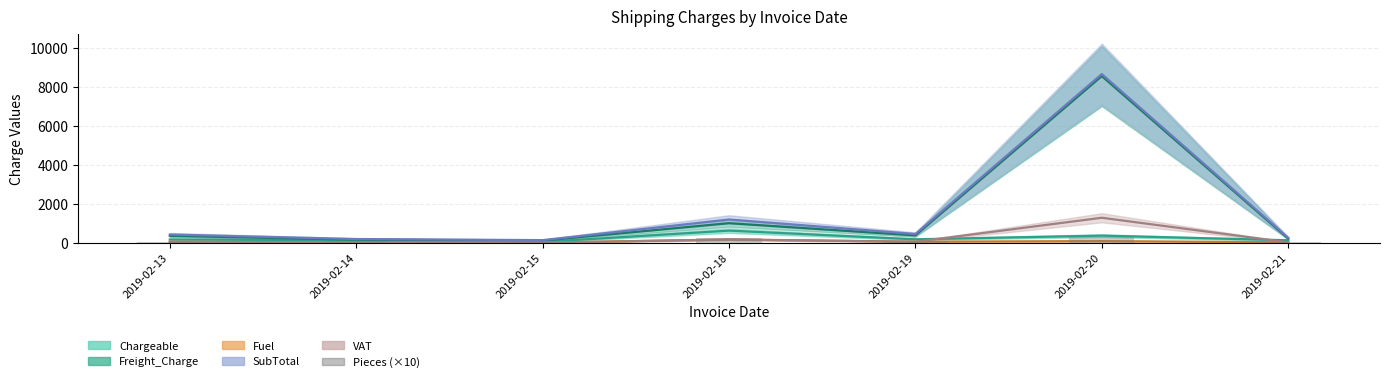

Reading left to right, transcribe all the data shown in this chart.

60	90	40	260	90	320	60